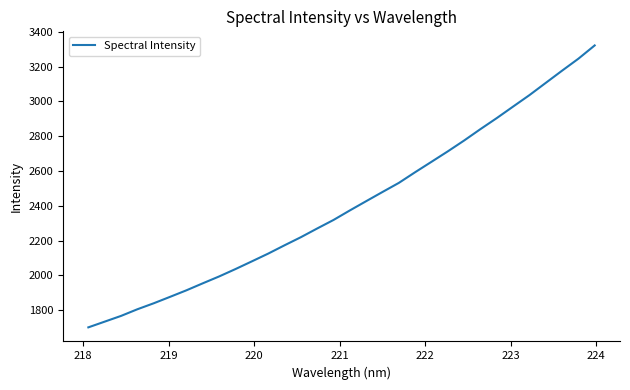

What is the greatest value displayed?

3321.8